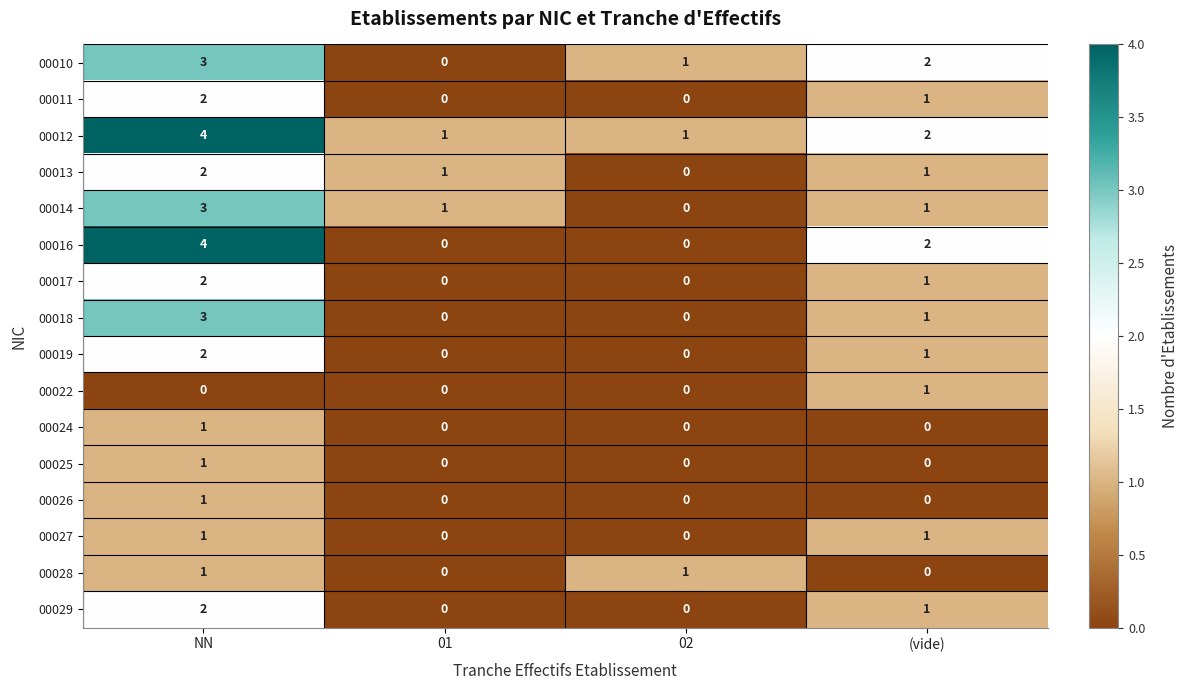

Which label corresponds to the largest value in the chart?

NN